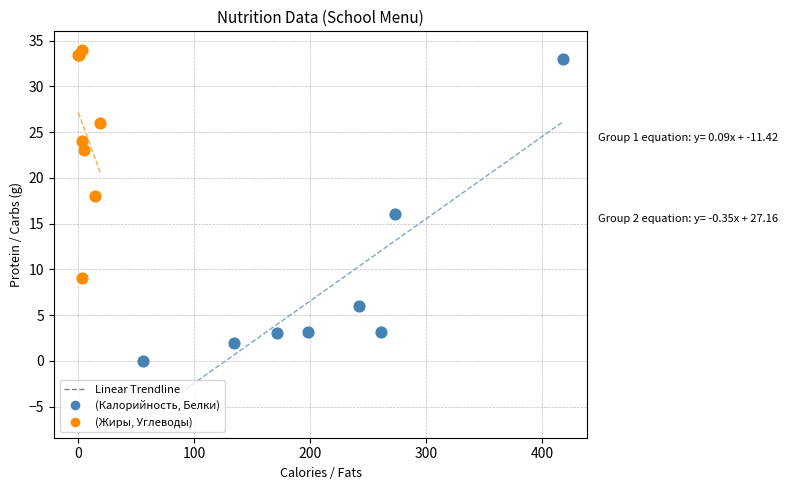

Which series contains the lowest Y value?

(Калорийность, Белки)